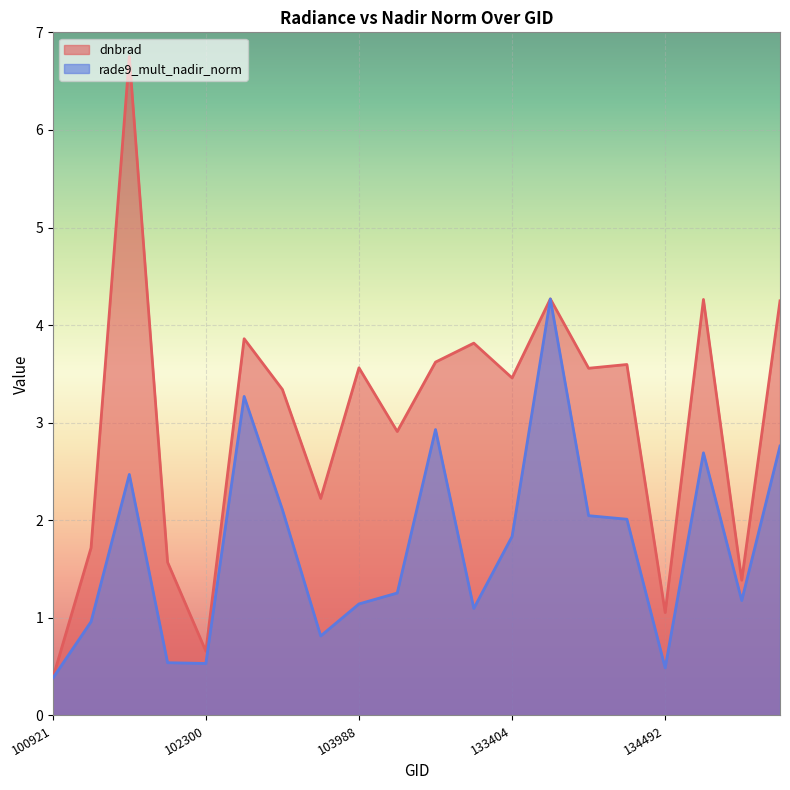

Which category has the highest value in the rade9_mult_nadir_norm series?

133762